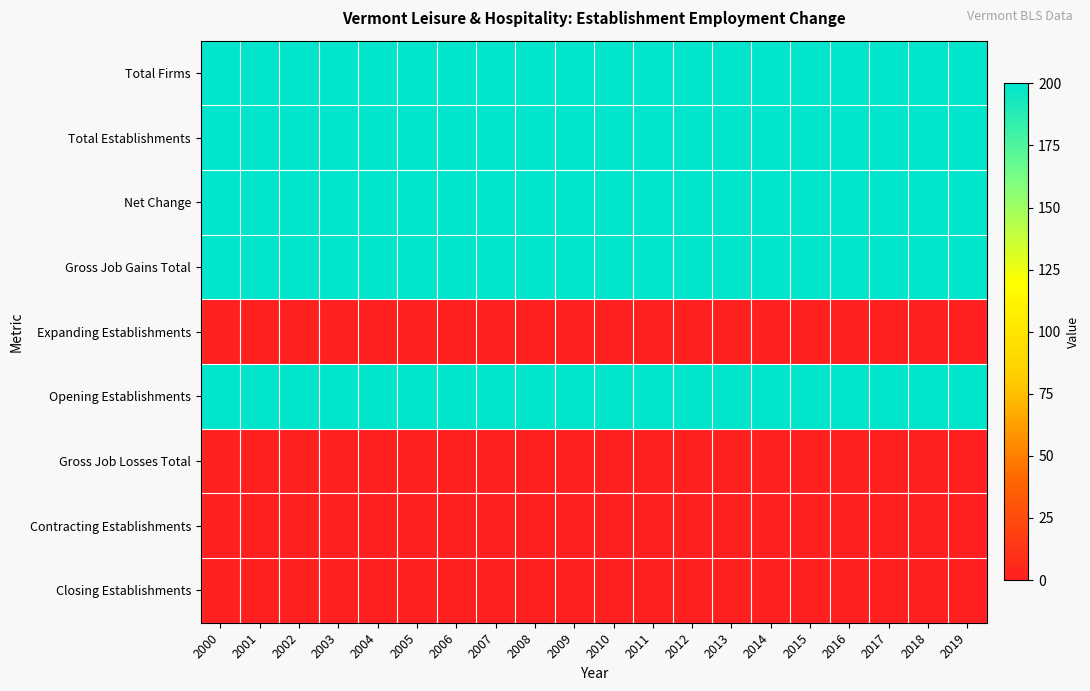

Reading left to right, extract all data points from this chart.

Total Firms: 2000=200	2001=200	2002=200	2003=200	2004=200	2005=200	2006=200	2007=200	2008=200	2009=200	2010=200	2011=200	2012=200	2013=200	2014=200	2015=200	2016=200	2017=200	2018=200	2019=200
Total Establishments: 2000=200	2001=200	2002=200	2003=200	2004=200	2005=200	2006=200	2007=200	2008=200	2009=200	2010=200	2011=200	2012=200	2013=200	2014=200	2015=200	2016=200	2017=200	2018=200	2019=200
Net Change: 2000=200	2001=200	2002=200	2003=200	2004=200	2005=200	2006=200	2007=200	2008=200	2009=200	2010=200	2011=200	2012=200	2013=200	2014=200	2015=200	2016=200	2017=200	2018=200	2019=200
Gross Job Gains Total: 2000=200	2001=200	2002=200	2003=200	2004=200	2005=200	2006=200	2007=200	2008=200	2009=200	2010=200	2011=200	2012=200	2013=200	2014=200	2015=200	2016=200	2017=200	2018=200	2019=200
Expanding Establishments: 2000=0	2001=0	2002=0	2003=0	2004=0	2005=0	2006=0	2007=0	2008=0	2009=0	2010=0	2011=0	2012=0	2013=0	2014=0	2015=0	2016=0	2017=0	2018=0	2019=0
Opening Establishments: 2000=200	2001=200	2002=200	2003=200	2004=200	2005=200	2006=200	2007=200	2008=200	2009=200	2010=200	2011=200	2012=200	2013=200	2014=200	2015=200	2016=200	2017=200	2018=200	2019=200
Gross Job Losses Total: 2000=0	2001=0	2002=0	2003=0	2004=0	2005=0	2006=0	2007=0	2008=0	2009=0	2010=0	2011=0	2012=0	2013=0	2014=0	2015=0	2016=0	2017=0	2018=0	2019=0
Contracting Establishments: 2000=0	2001=0	2002=0	2003=0	2004=0	2005=0	2006=0	2007=0	2008=0	2009=0	2010=0	2011=0	2012=0	2013=0	2014=0	2015=0	2016=0	2017=0	2018=0	2019=0
Closing Establishments: 2000=0	2001=0	2002=0	2003=0	2004=0	2005=0	2006=0	2007=0	2008=0	2009=0	2010=0	2011=0	2012=0	2013=0	2014=0	2015=0	2016=0	2017=0	2018=0	2019=0